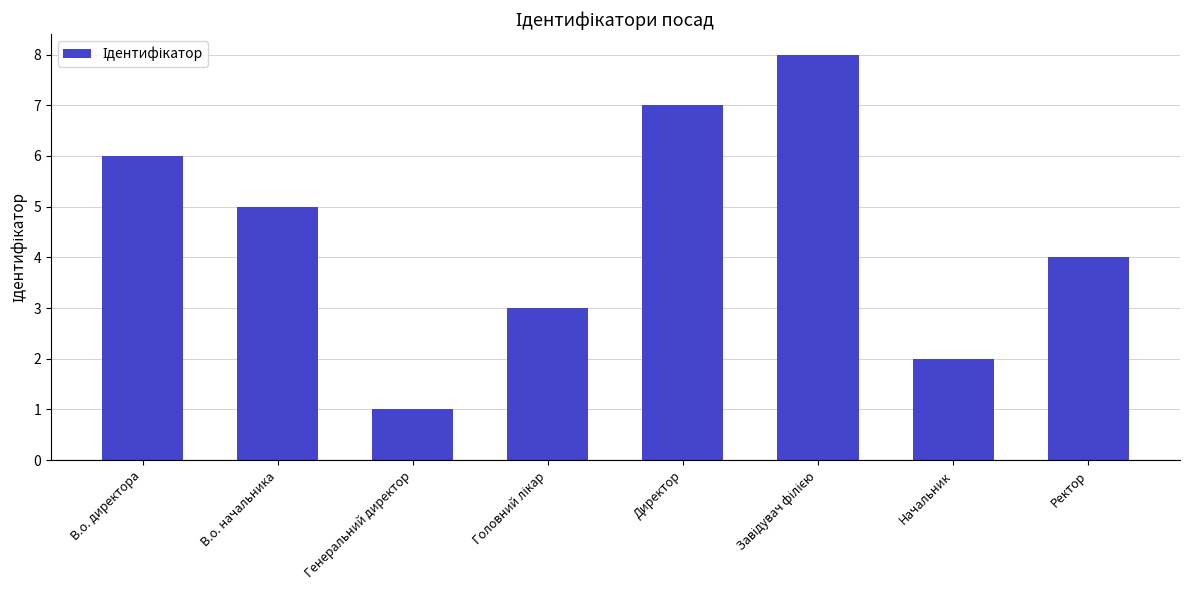

Does the chart contain any negative values?

No